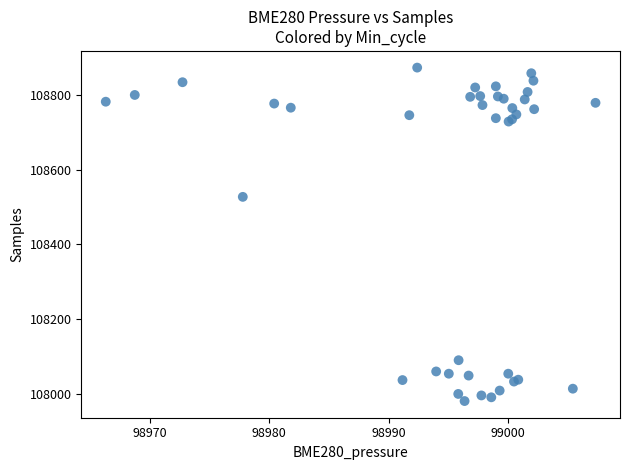

What Y value in the scatter plot is closest to 108427?

108527